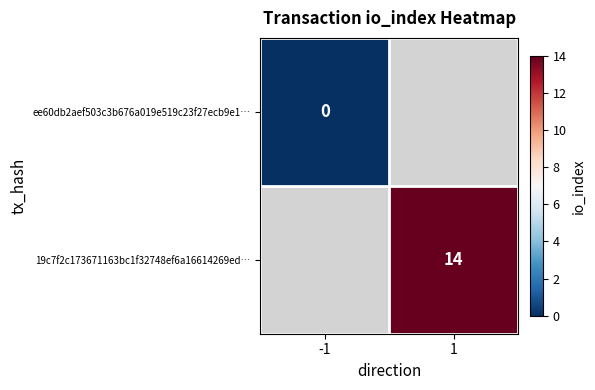

Which series has the widest spread of values?

ee60db2aef503c3b676a019e519c23f27ecb9e1…